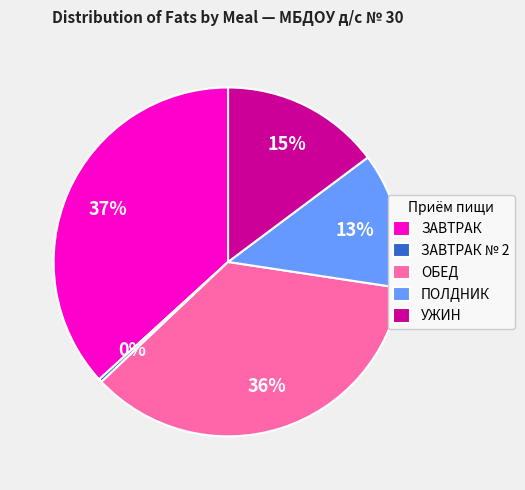

To the nearest percent, what is the difference between the ЗАВТРАК and ПОЛДНИК slice percentages?

24%